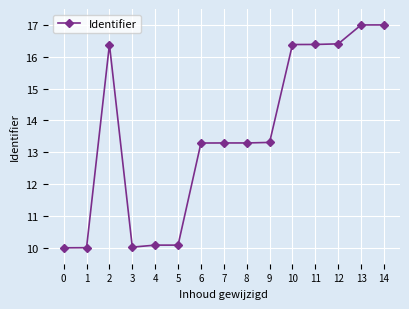

What is the sum of the values at 13 and 1?

27.0